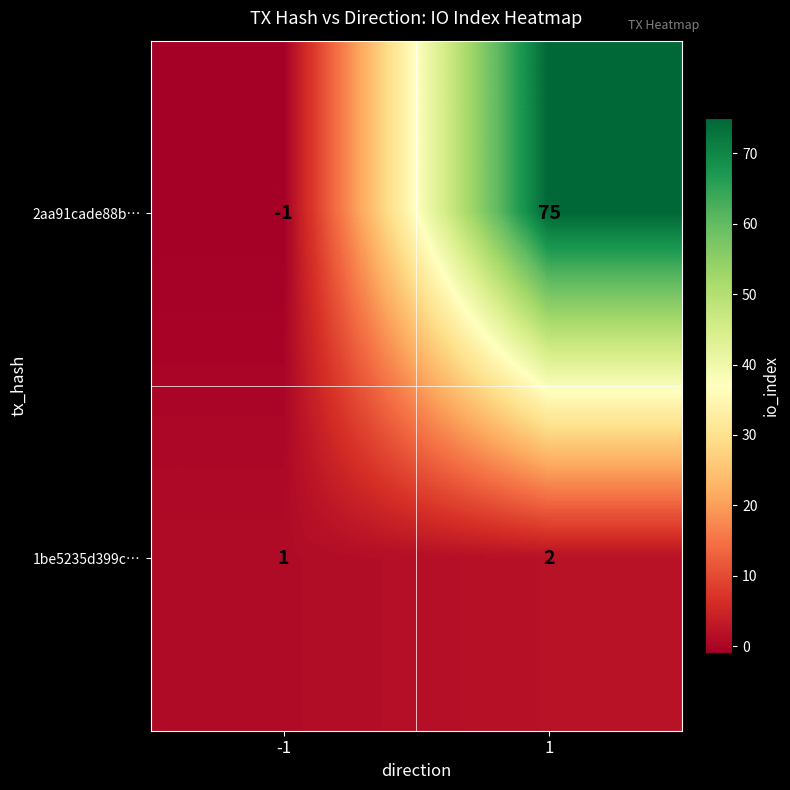

What is the total value across all series at 1?

77